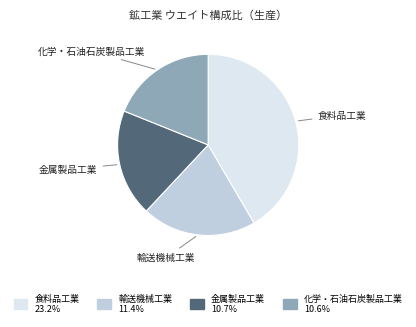

Is there a majority slice in this chart?

No